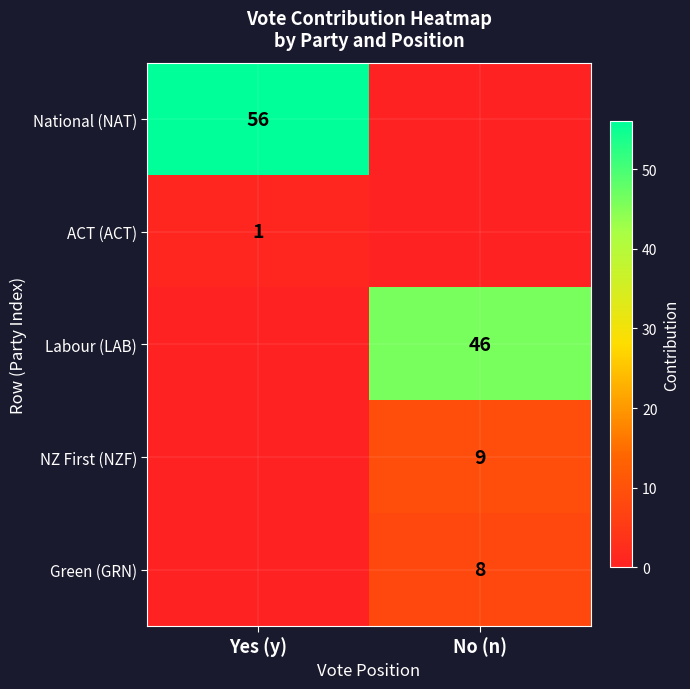

Is it true that ACT (ACT) equals 1 at Yes (y)?

True